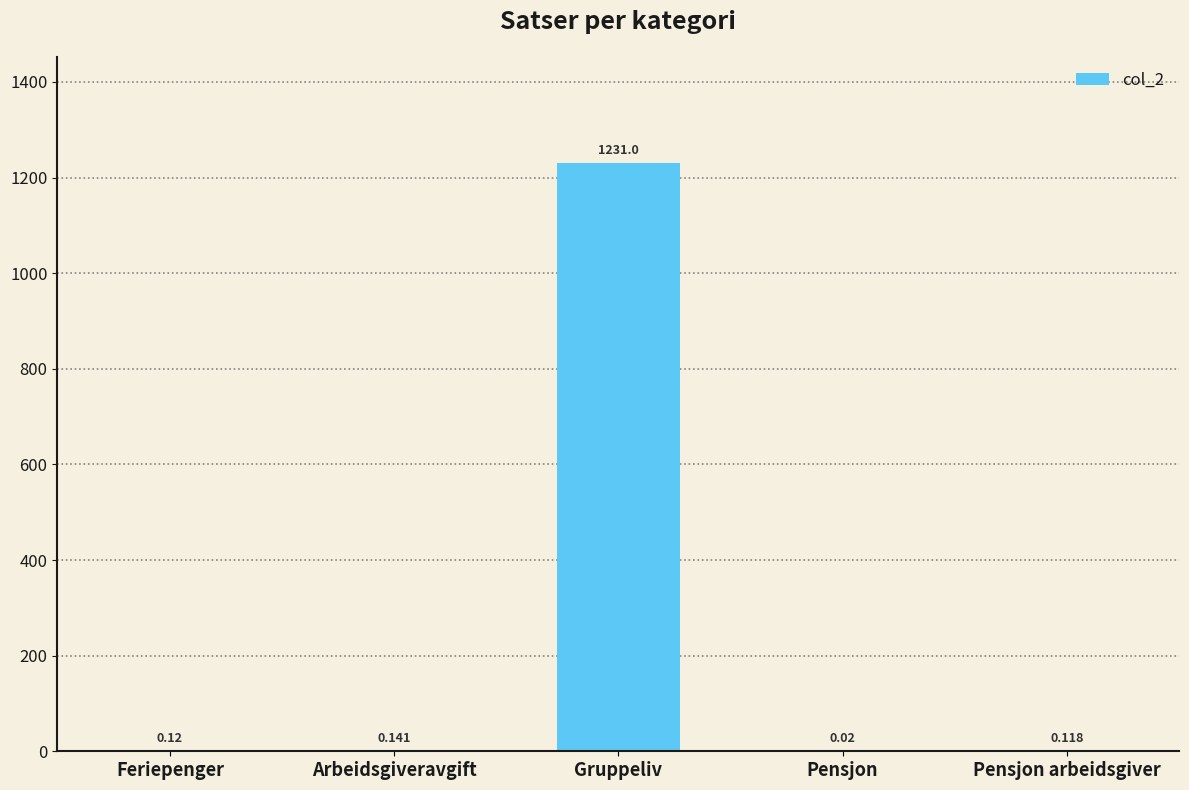

Which has a higher value, Pensjon arbeidsgiver or Pensjon?

Pensjon arbeidsgiver